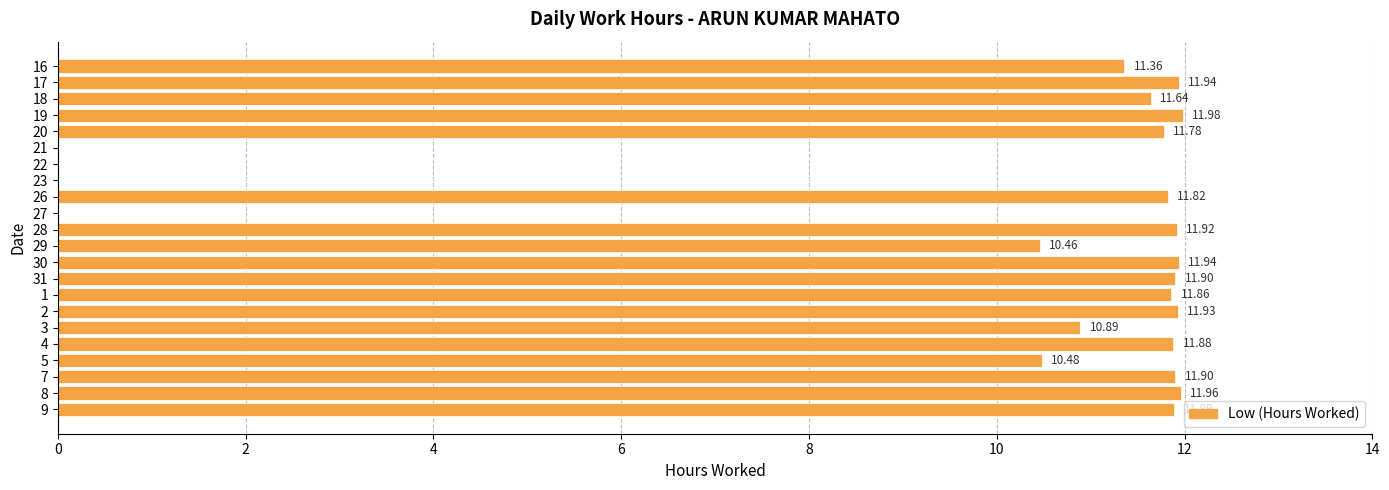

What is the sum of the values at 3 and 23?

10.9